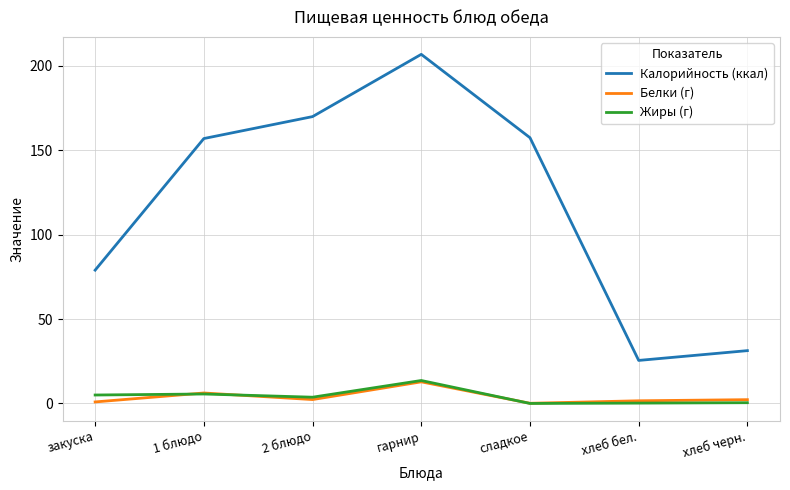

Is it true that Калорийность (ккал) equals 31.3 at хлеб черн.?

True